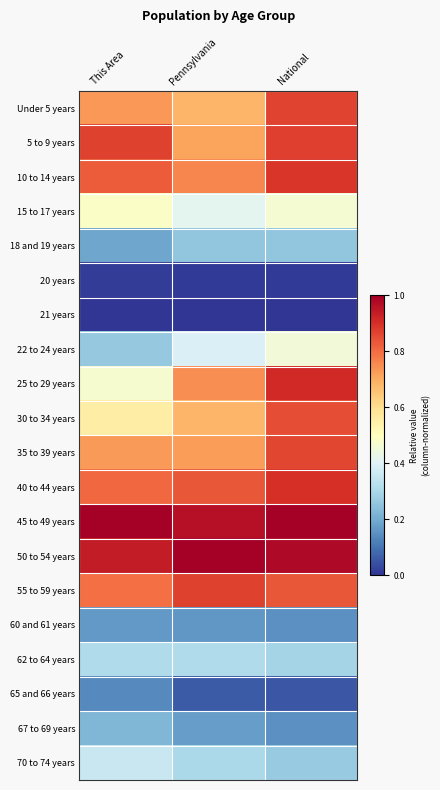

Count the number of data series in this chart.

20